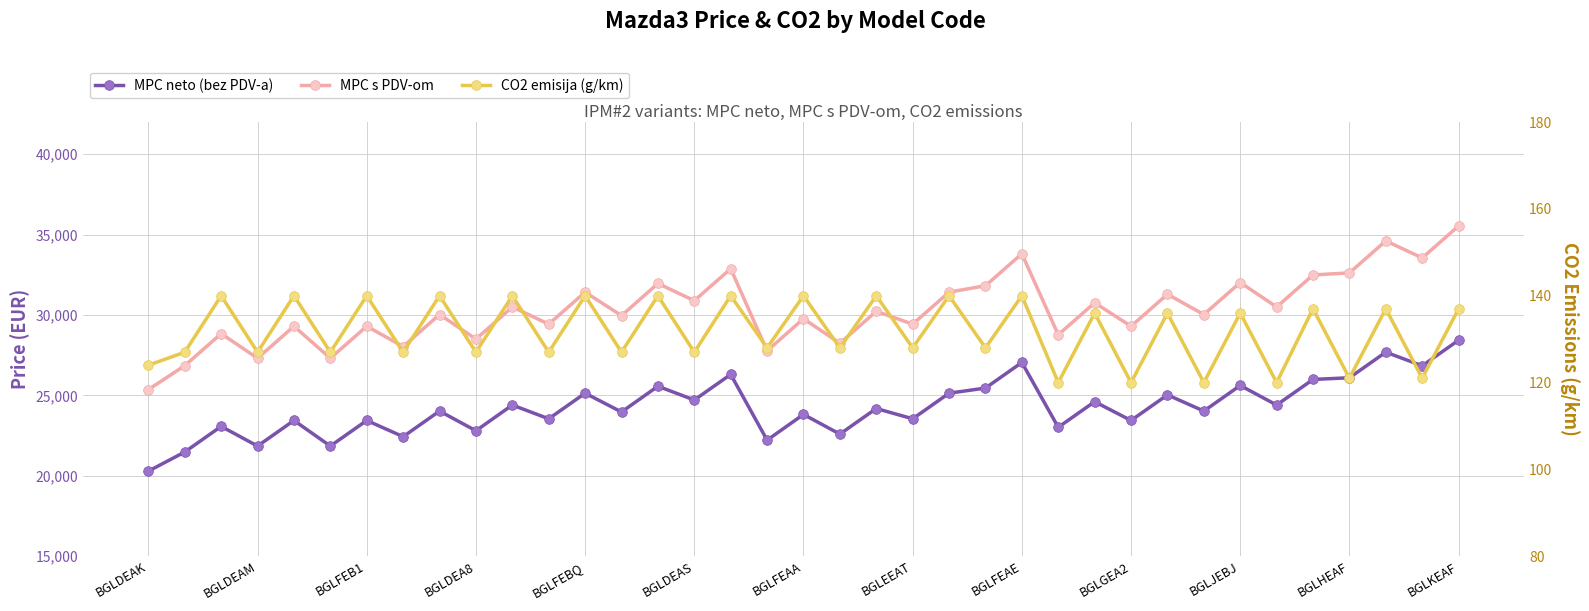

How many interior local peaks does the MPC neto (bez PDV-a) series have?

15